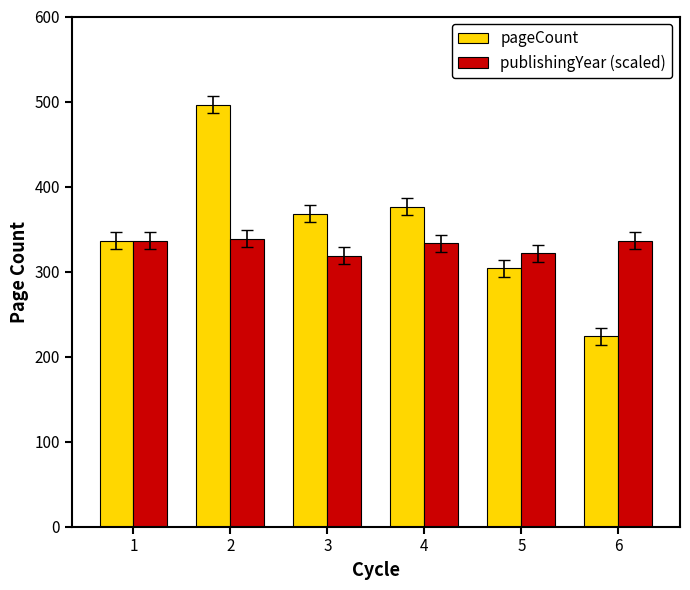

What is the spread (max minus min) of values at 5?

17.6